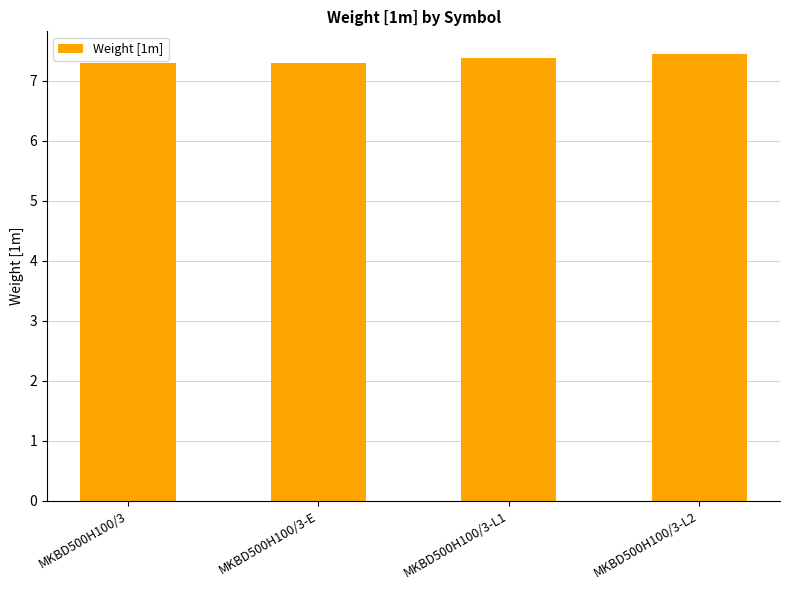

What is the ratio of the value at MKBD500H100/3-L1 to the value at MKBD500H100/3-E?

1.0